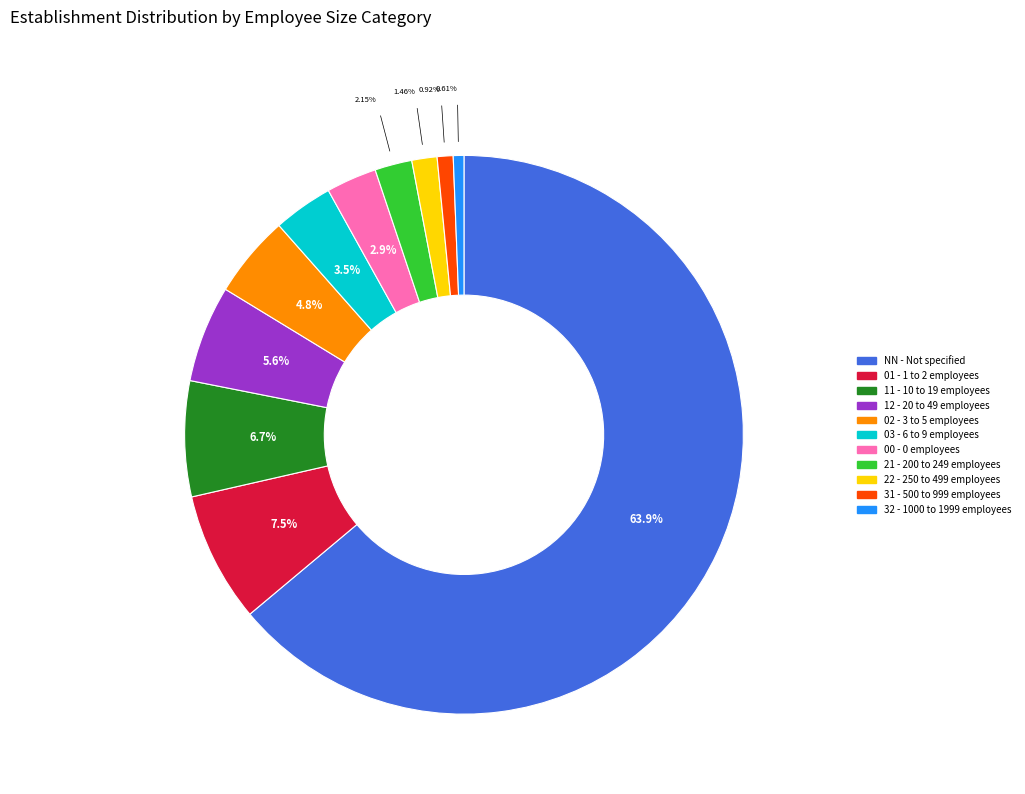

Which category accounts for the majority?

NN